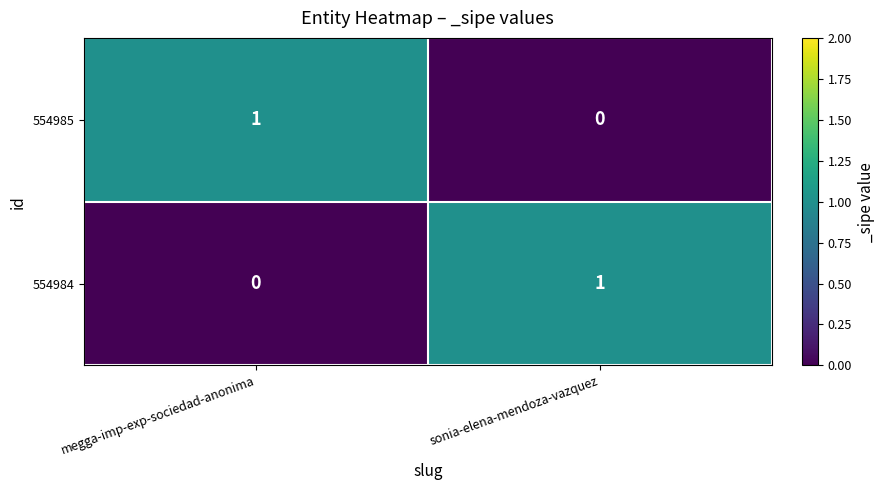

Is the value of 554984 at megga-imp-exp-sociedad-anonima greater than the value of 554985 at megga-imp-exp-sociedad-anonima?

No